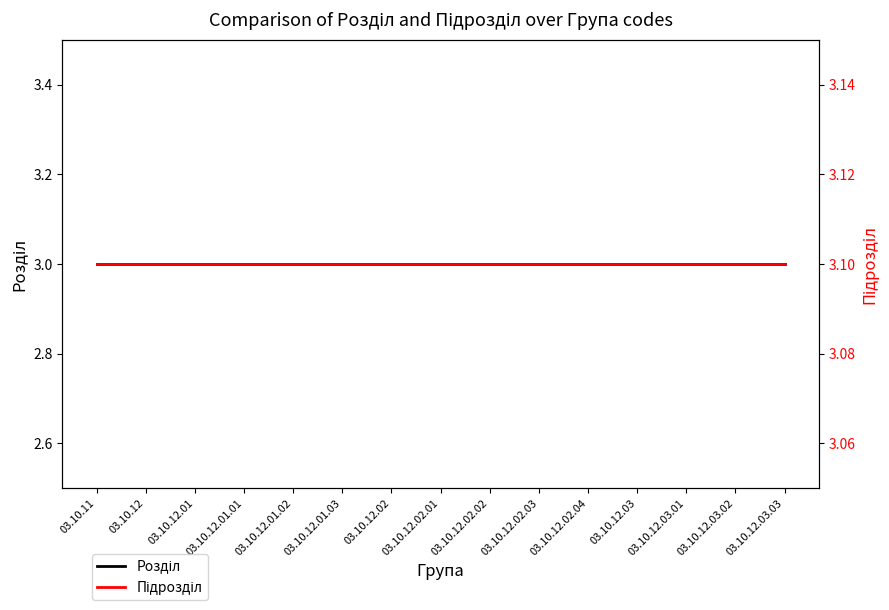

Which series has the largest total across all categories?

Підрозділ